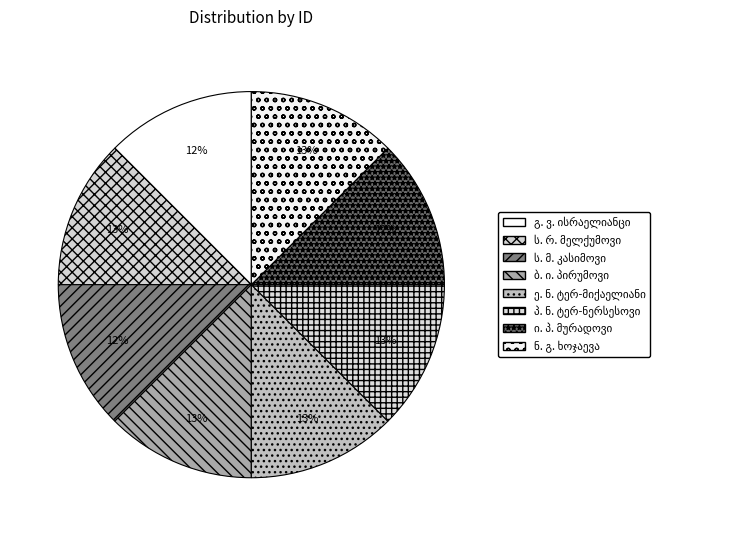

Approximately how many times larger is the value at პ. ნ. ტერ-ნერსესოვი compared to ე. ნ. ტერ-მიქაელიანი?

1.0